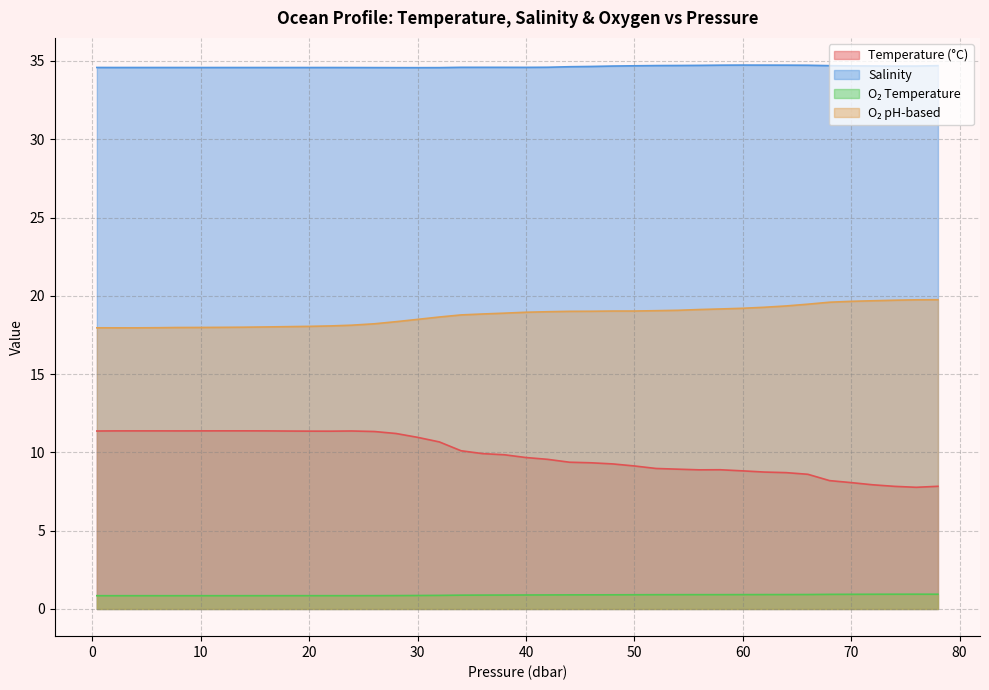

What is the maximum value shown in the chart?

34.7